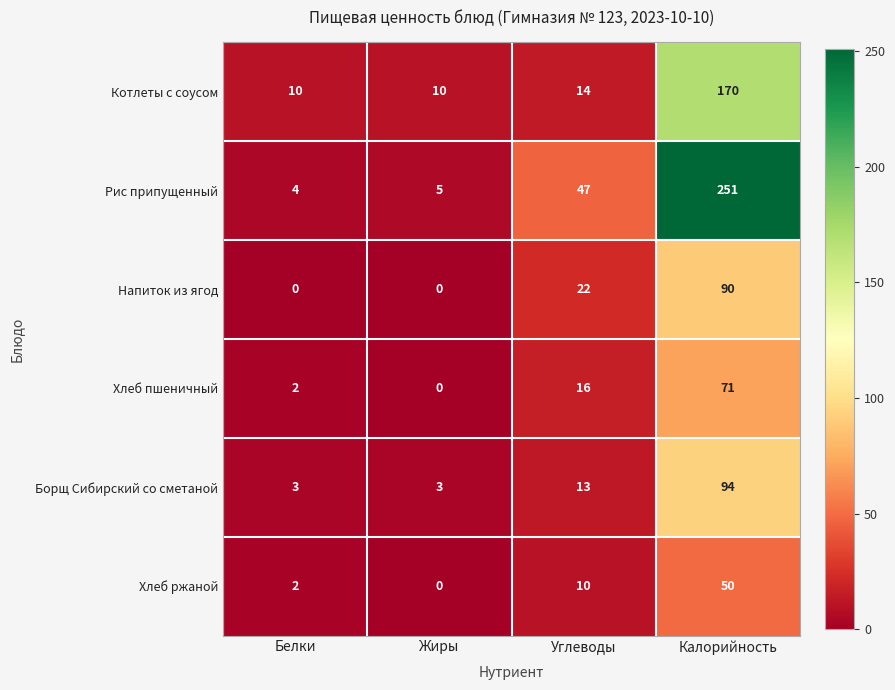

The Хлеб пшеничный series shows 71 at Калорийность. True or false?

True